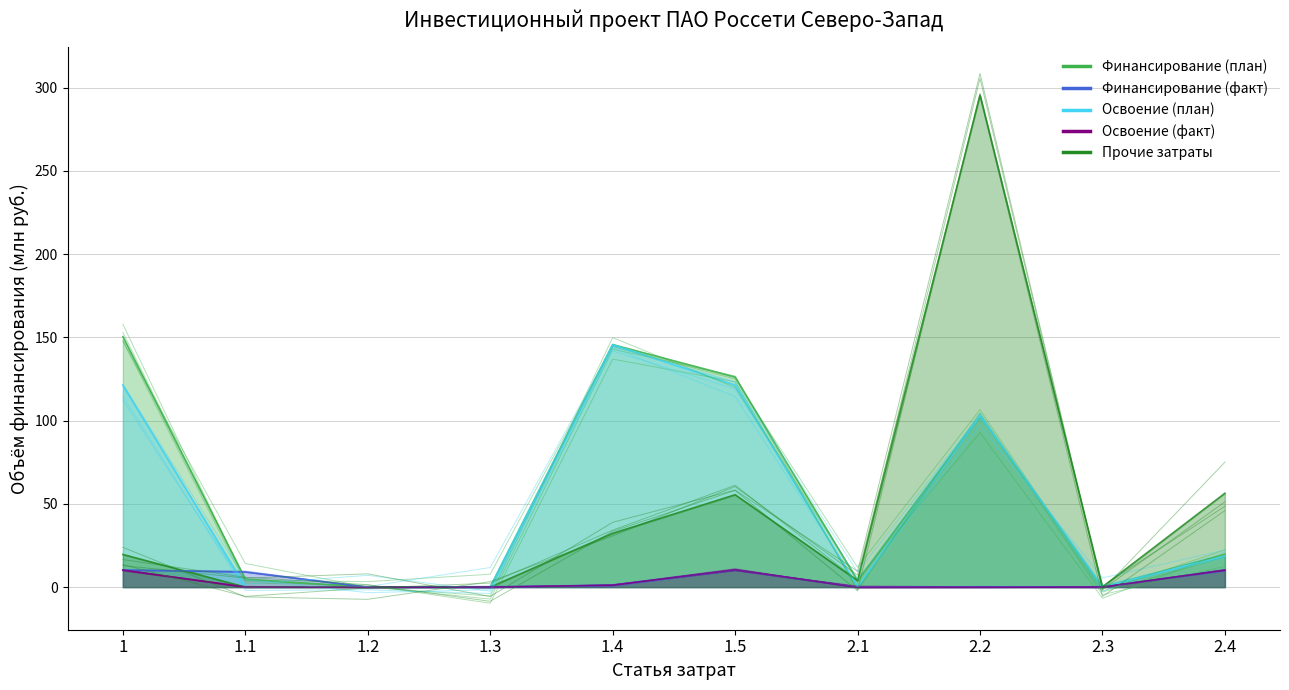

True or false: Финансирование (план) and Освоение (план) intersect in this chart.

False